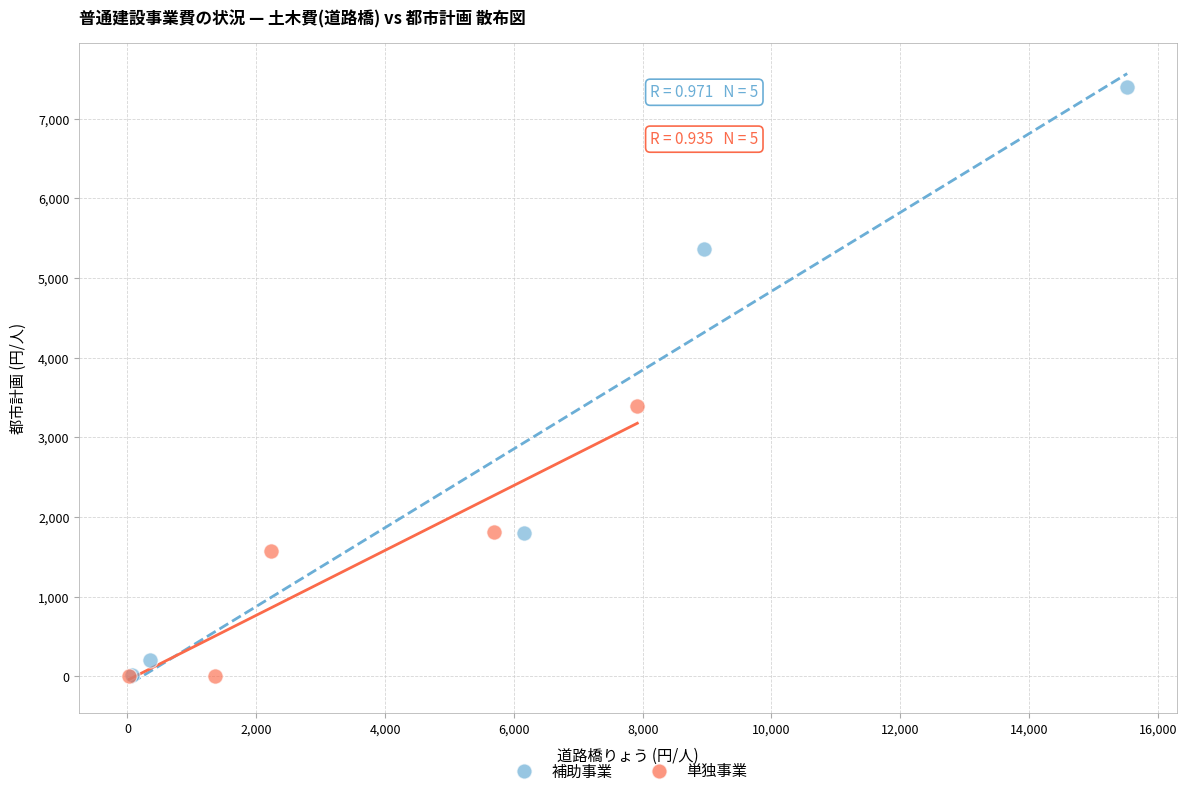

Which series has the largest Y range (max minus min)?

補助事業